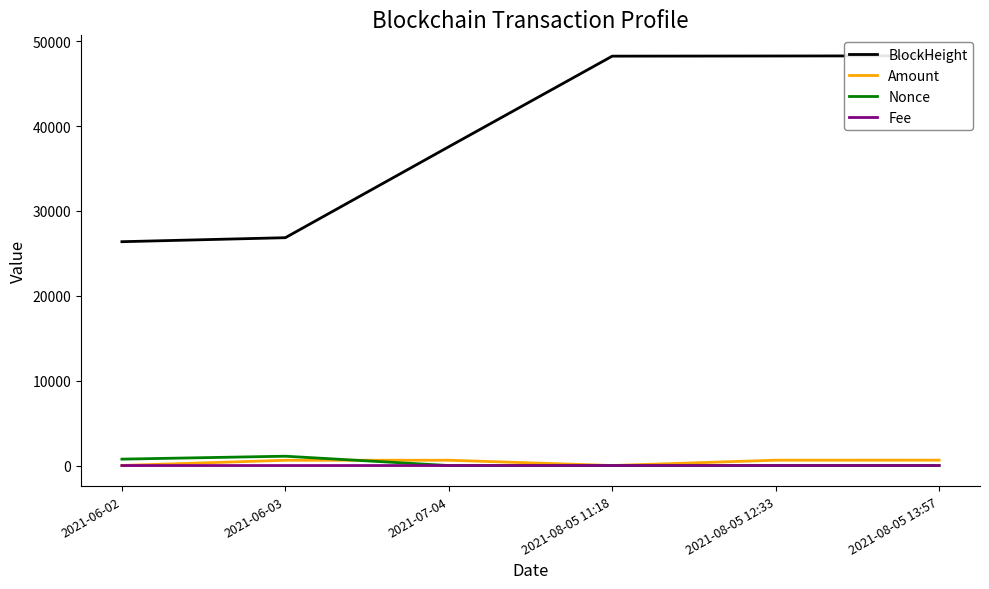

What is the difference between the Fee values at 2021-07-04 and 2021-08-05 11:18?

0.1